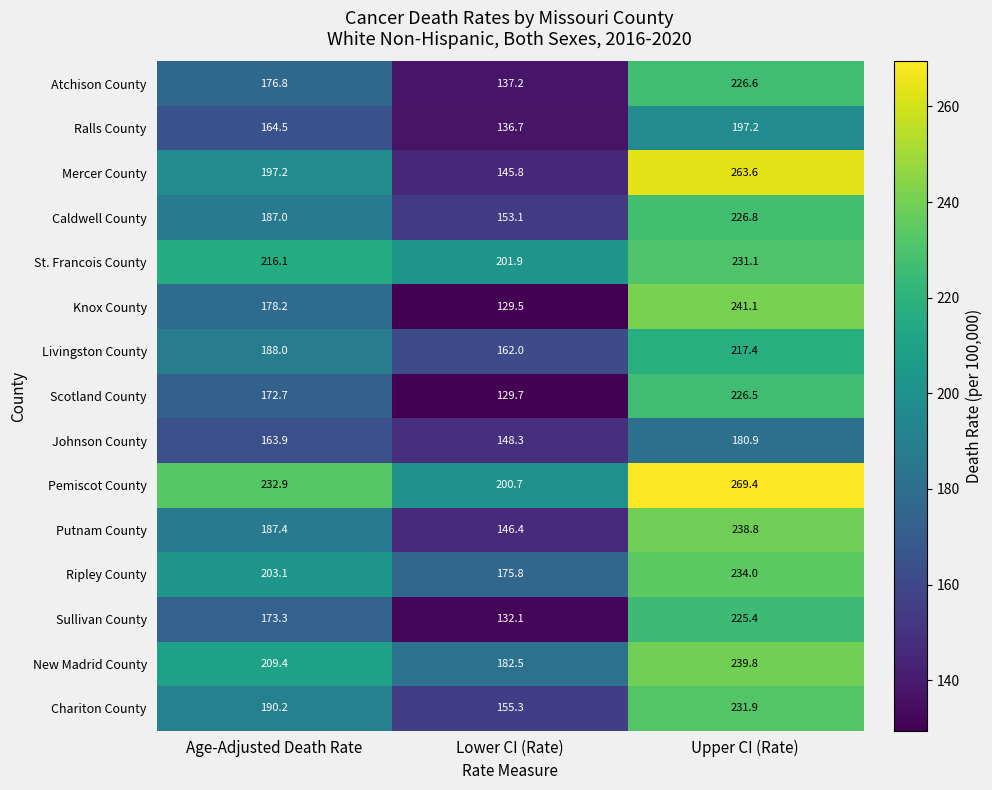

Where is Scotland County nearest to the value 178?

Age-Adjusted Death Rate